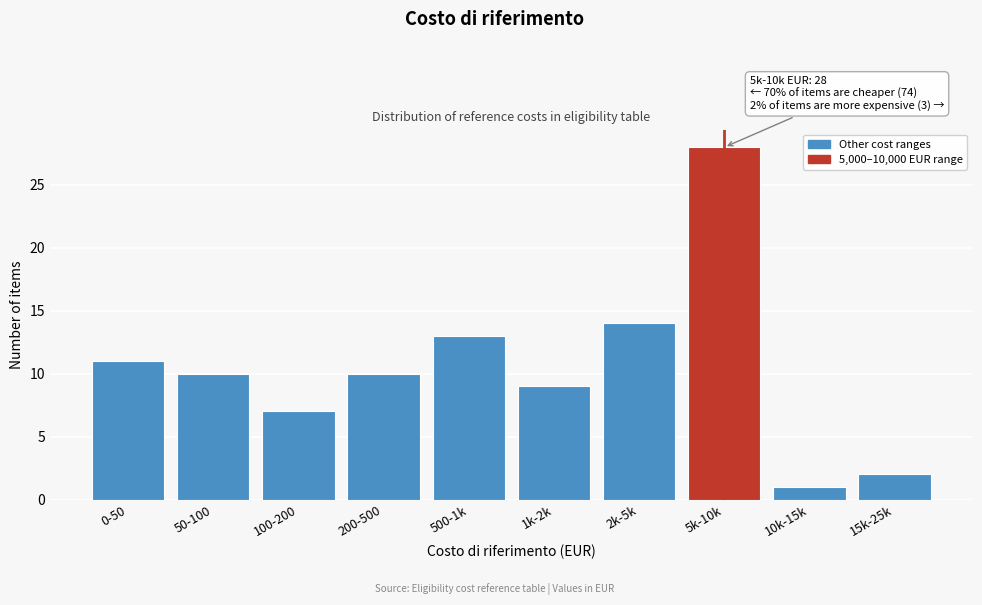

Reading left to right, list all the values displayed in this chart.

0-50=11	50-100=10	100-200=7	200-500=10	500-1k=13	1k-2k=9	2k-5k=14	5k-10k=28	10k-15k=1	15k-25k=2